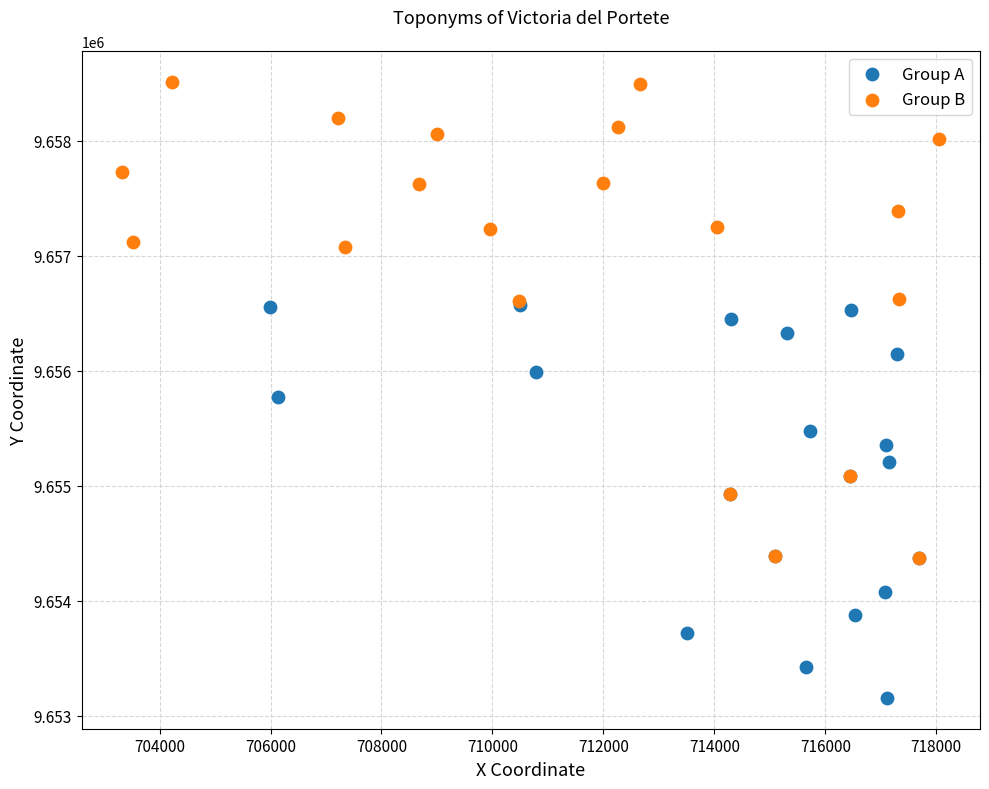

Which series has the widest spread of Y values?

Group B